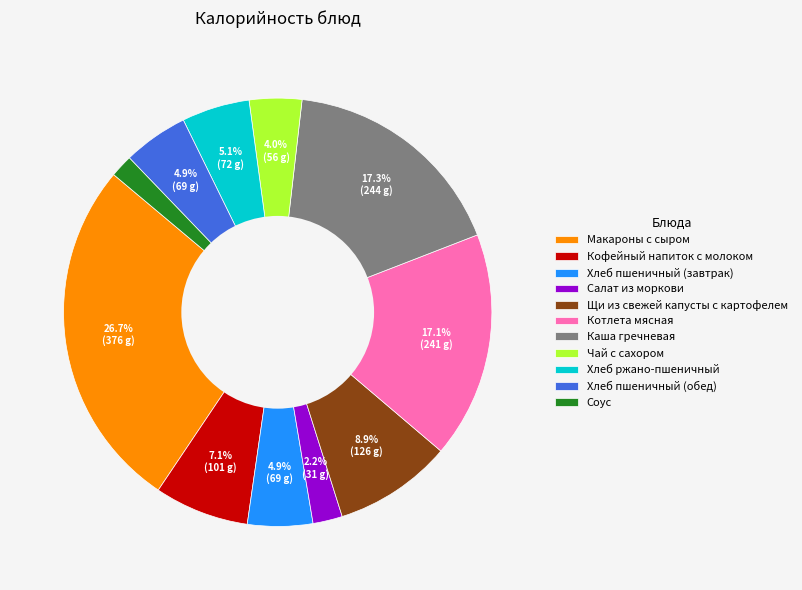

Is it true that Соус is 14% of the pie?

False